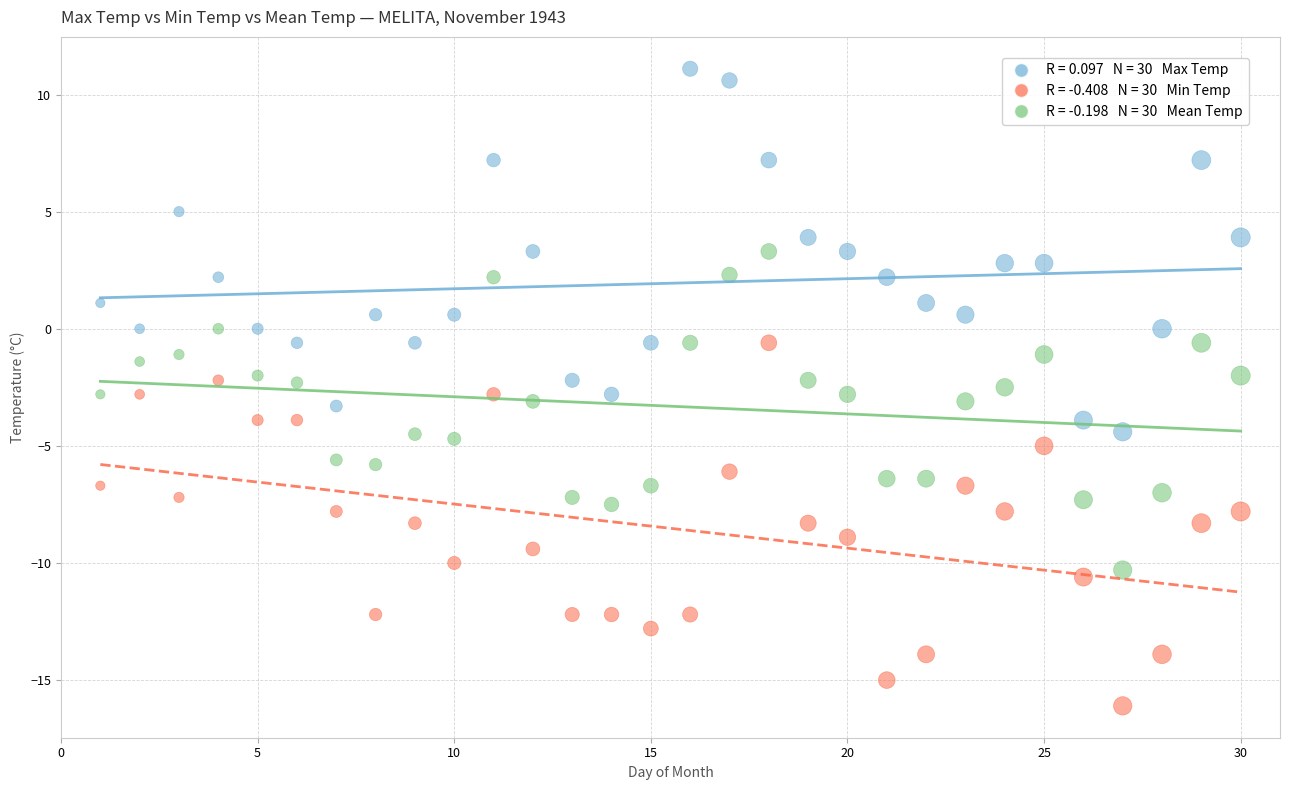

Across all data points, what is the range of X values (max minus min)?

29.0